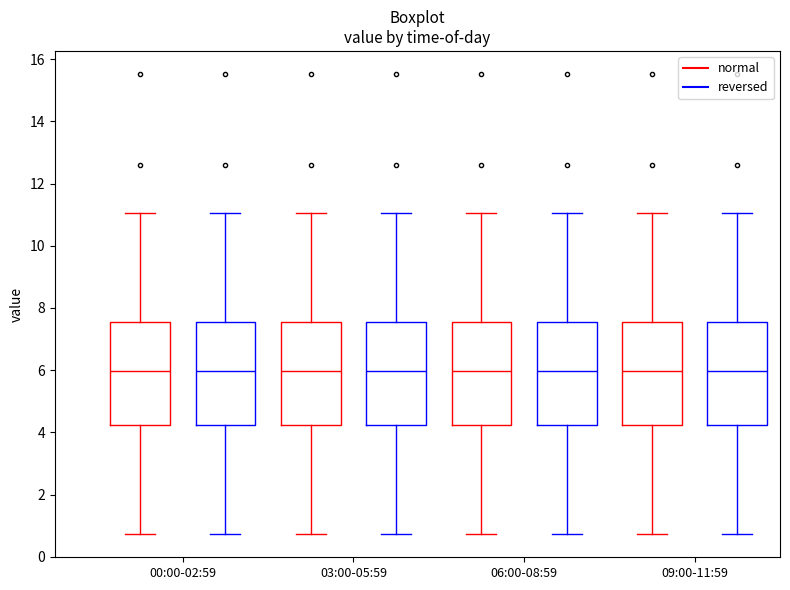

Reading left to right, read every box against the y-axis: the position of its median line, the range the box covers, and the ends of its whiskers. The values are not printed on the chart, so give them approximately, as read against the axis.

00:00-02:59 (normal): median 6.0, box 4.2 to 7.6, whiskers 0.8 to 11.0
00:00-02:59 (reversed): median 6.0, box 4.2 to 7.6, whiskers 0.8 to 11.0
03:00-05:59 (normal): median 6.0, box 4.2 to 7.6, whiskers 0.8 to 11.0
03:00-05:59 (reversed): median 6.0, box 4.2 to 7.6, whiskers 0.8 to 11.0
06:00-08:59 (normal): median 6.0, box 4.2 to 7.6, whiskers 0.8 to 11.0
06:00-08:59 (reversed): median 6.0, box 4.2 to 7.6, whiskers 0.8 to 11.0
09:00-11:59 (normal): median 6.0, box 4.2 to 7.6, whiskers 0.8 to 11.0
09:00-11:59 (reversed): median 6.0, box 4.2 to 7.6, whiskers 0.8 to 11.0